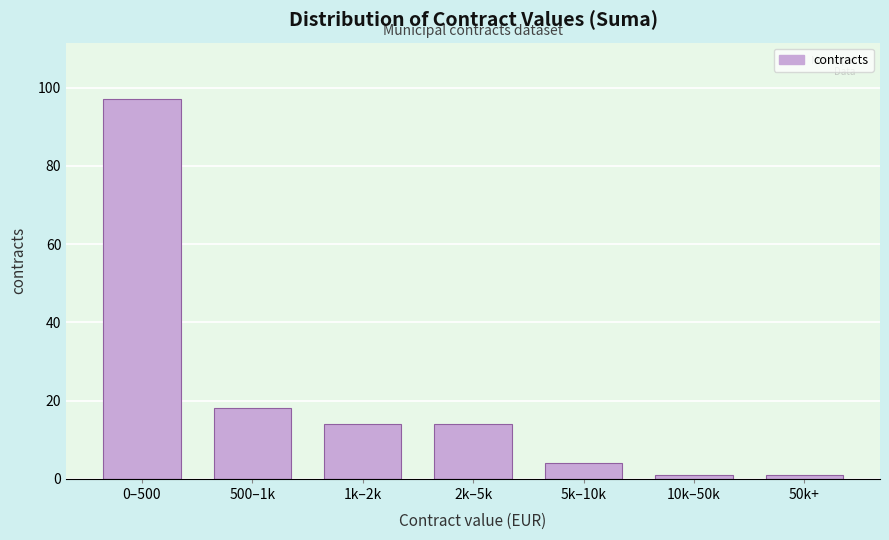

Reading left to right, transcribe all the data shown in this chart.

97	18	14	14	4	1	1